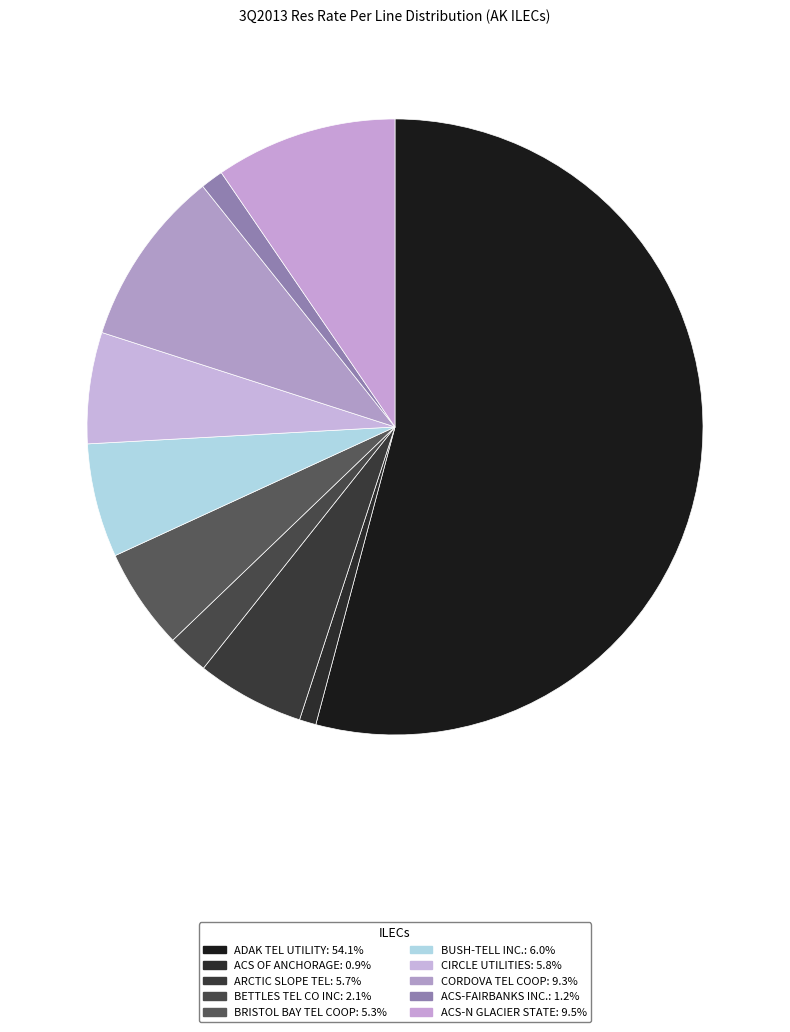

Which category has the biggest portion of the pie?

ADAK TEL UTILITY